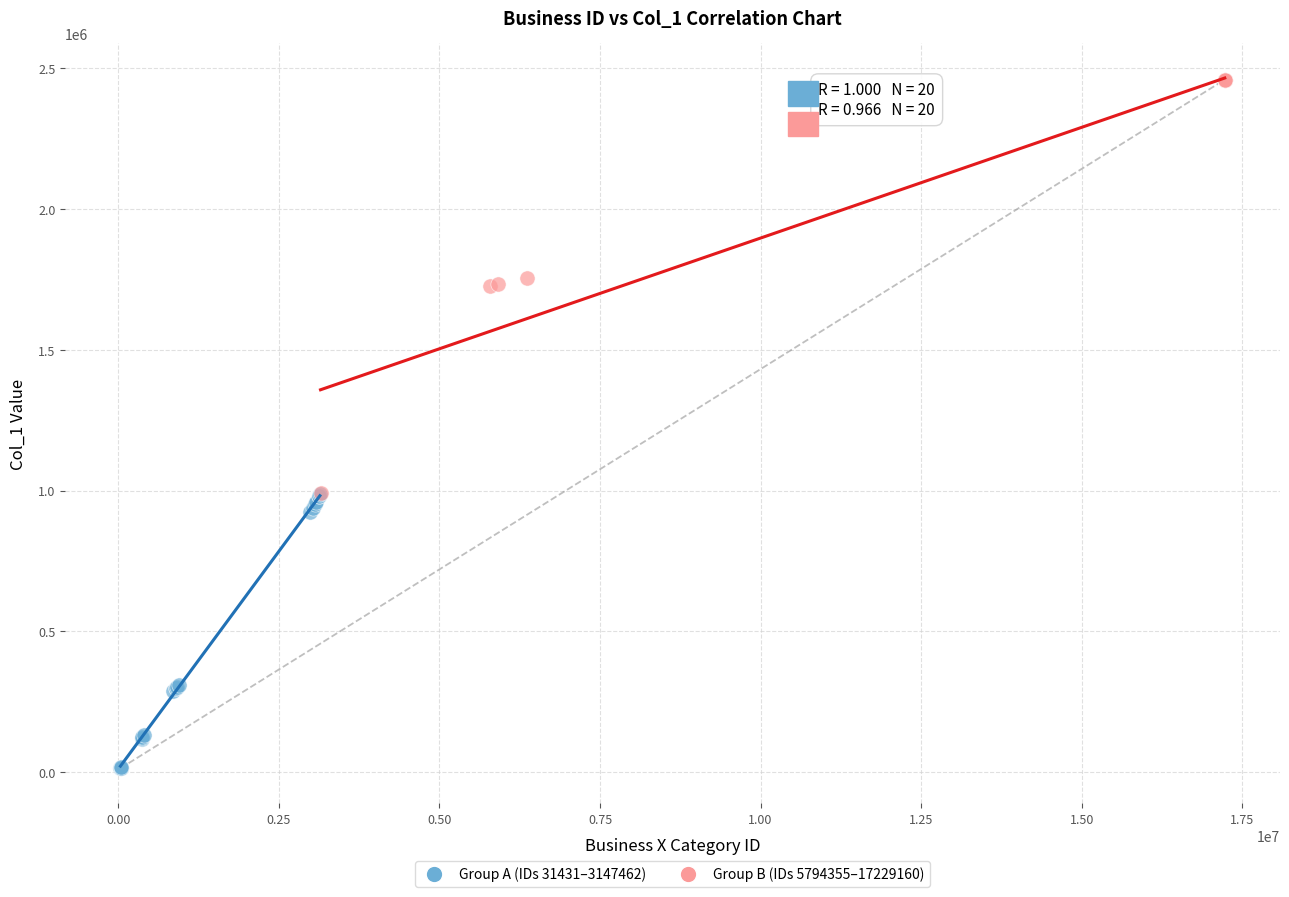

Which series contains the highest Y value?

Group B (IDs 5794355–17229160)